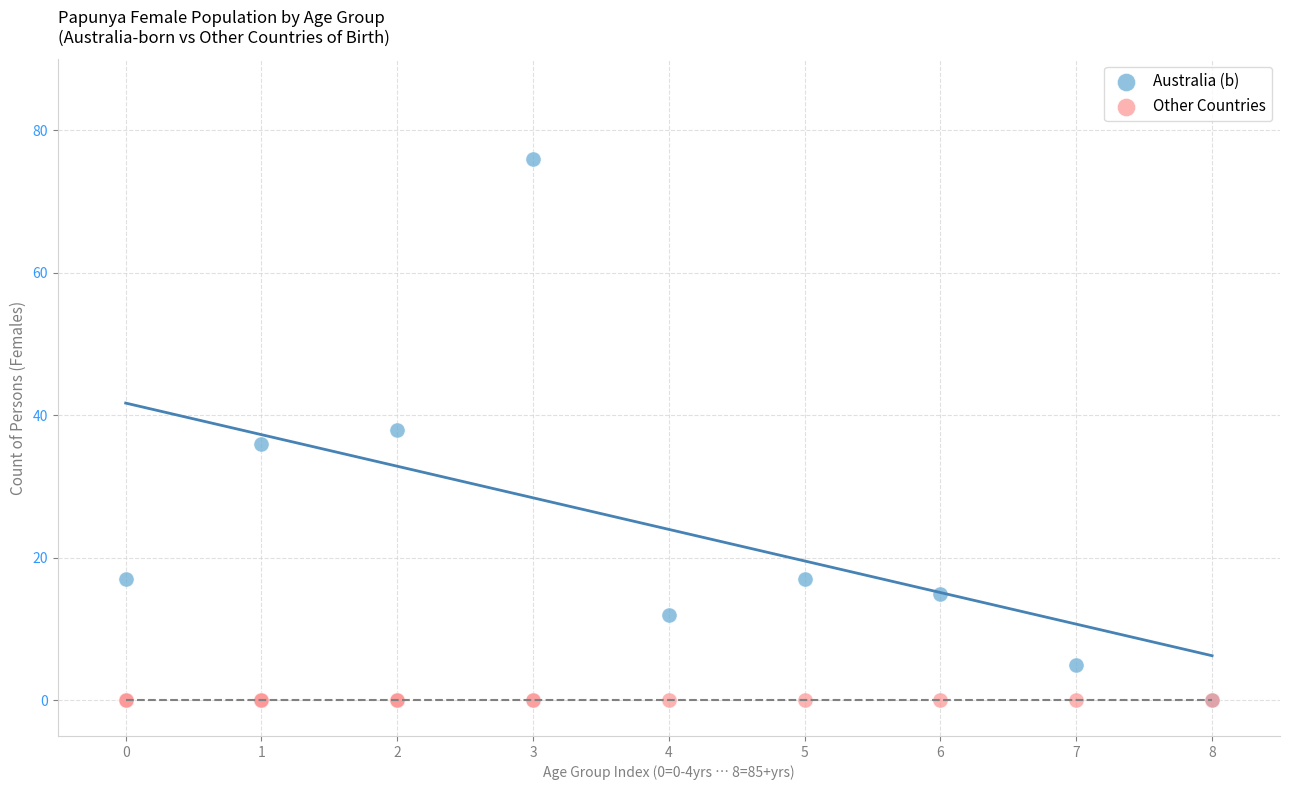

What are all the series names shown in the legend?

Australia (b), Other Countries